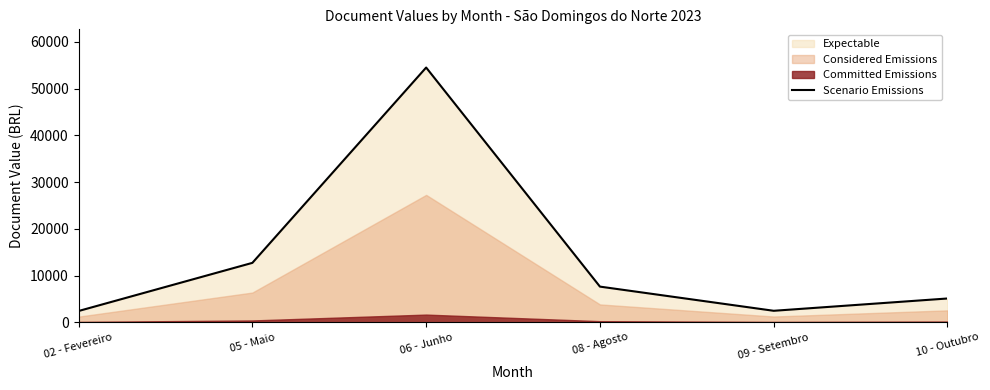

Does the chart display data point markers on the line(s)?

No